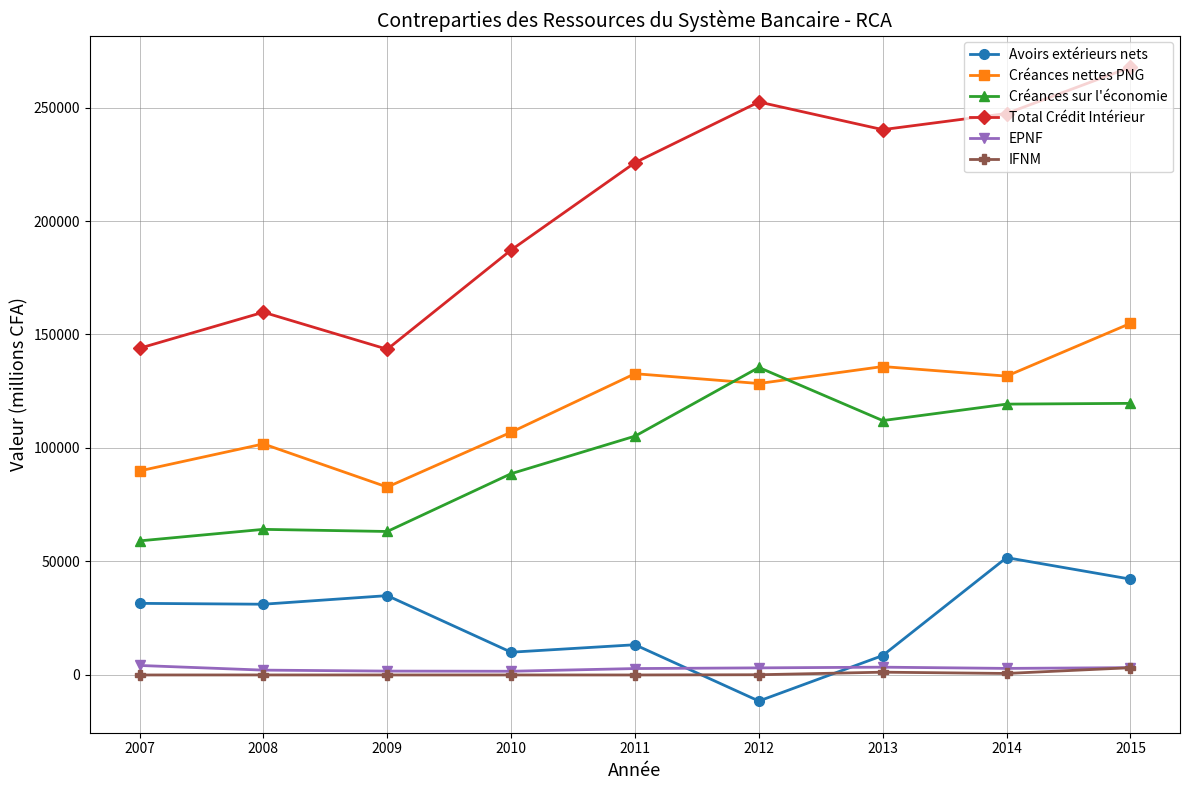

What are all the series names shown in the legend?

Avoirs extérieurs nets, Créances nettes PNG, Créances sur l'économie, Total Crédit Intérieur, EPNF, IFNM